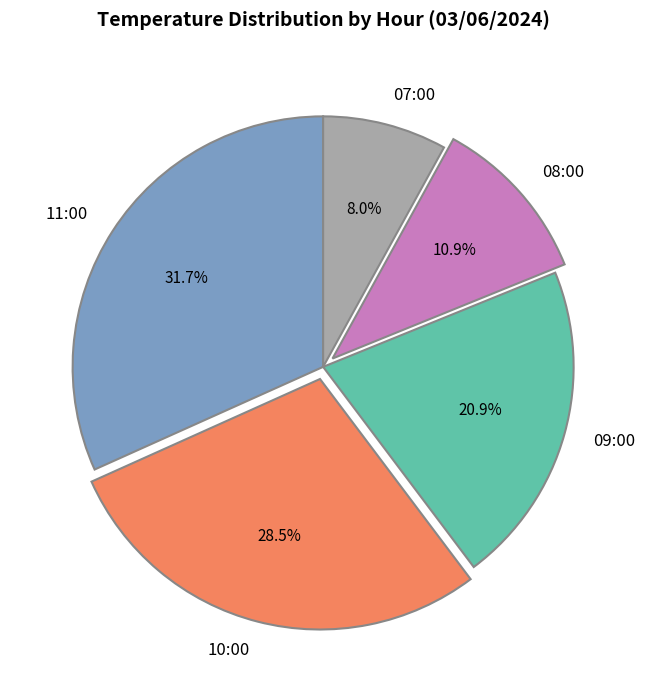

To the nearest percent, what portion does 09:00 represent?

21%